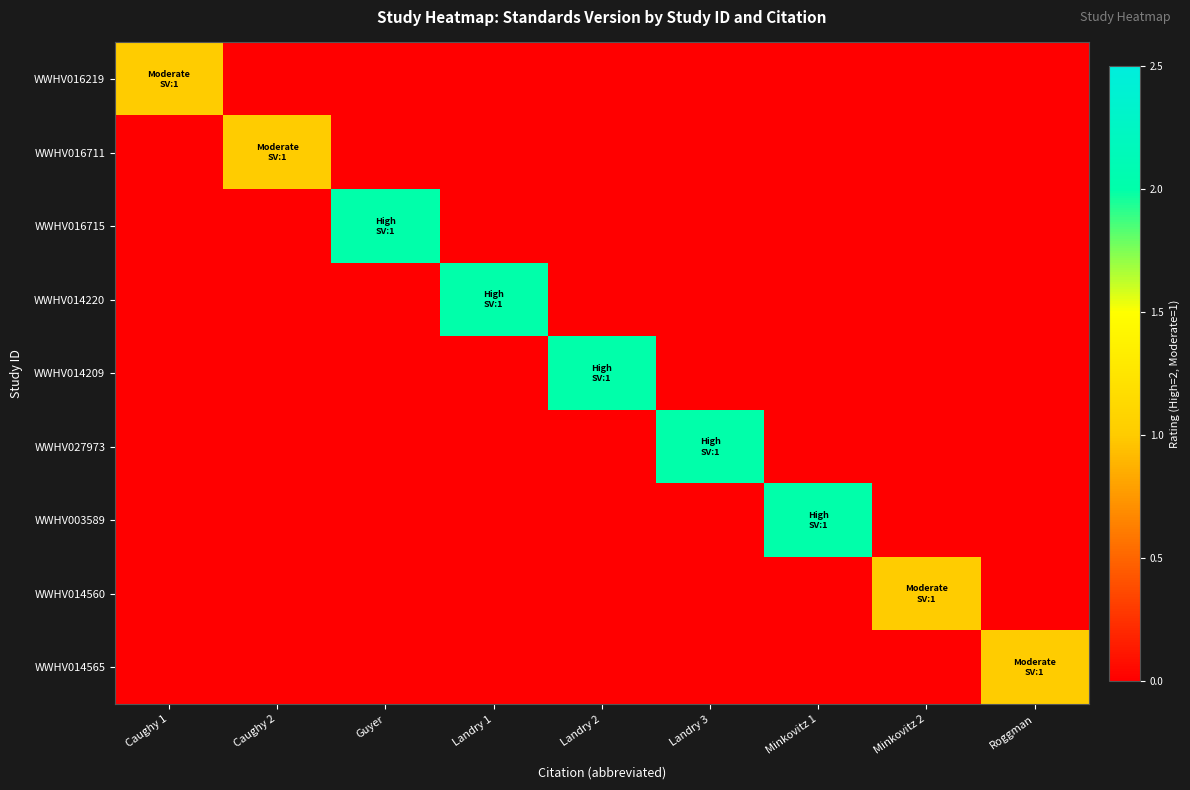

Which series has the largest total across all categories?

WWHV016715